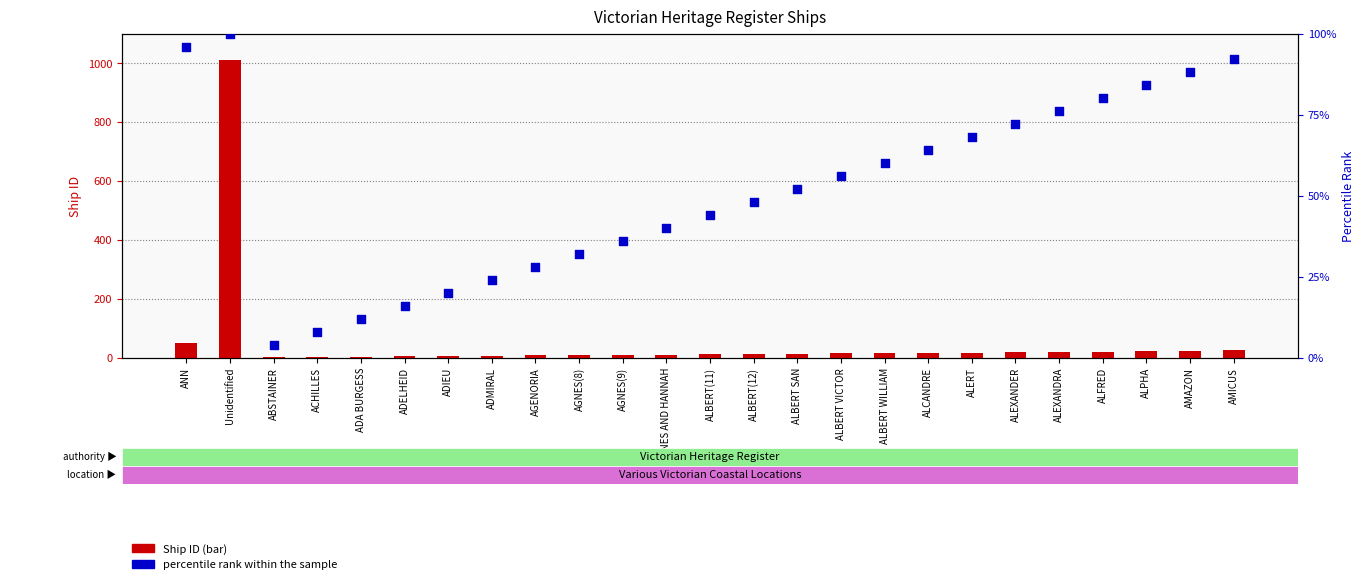

At which category is the sum across all series the highest?

Unidentified